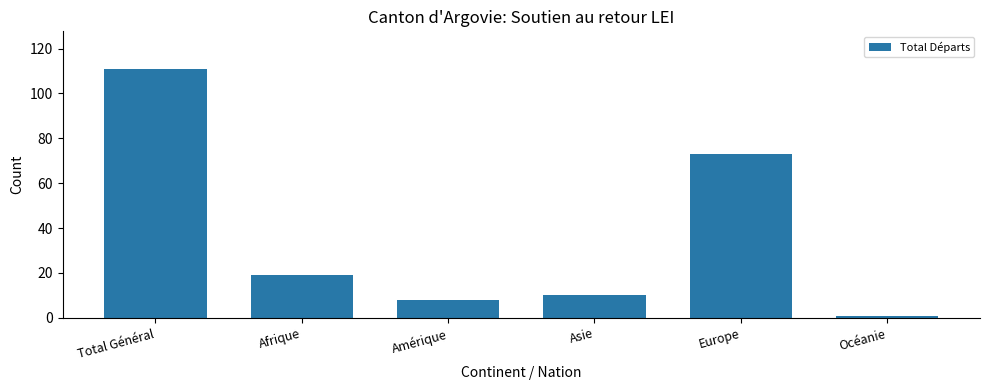

What is the label of the 5th bar from the left?

Europe